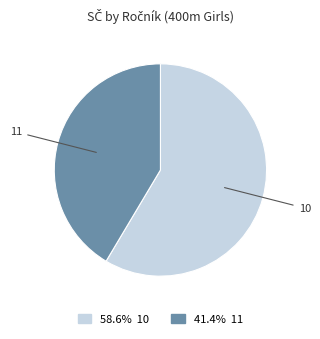

Is the sum of 58.6% 10 and 41.4% 11 greater than half?

Yes